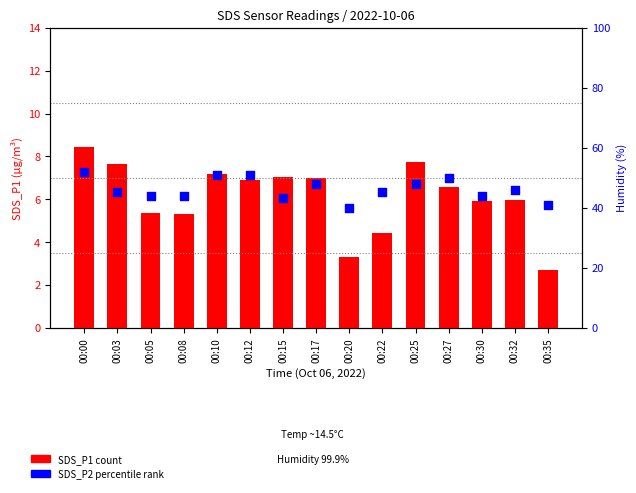

At which category is the sum across all series the highest?

00:00